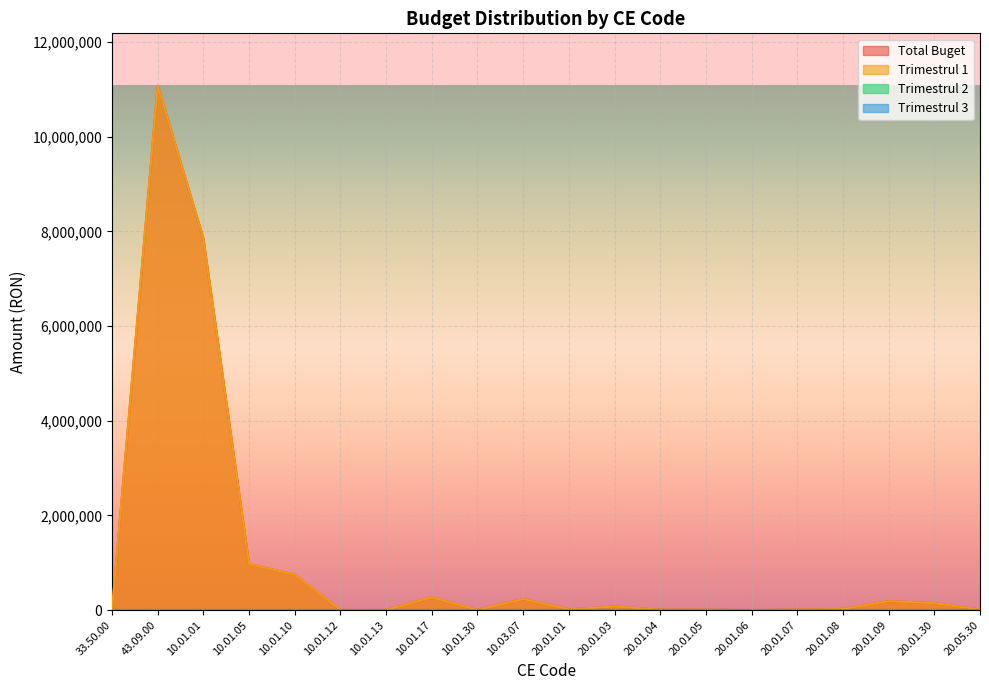

Does the chart display data point markers on the line(s)?

No